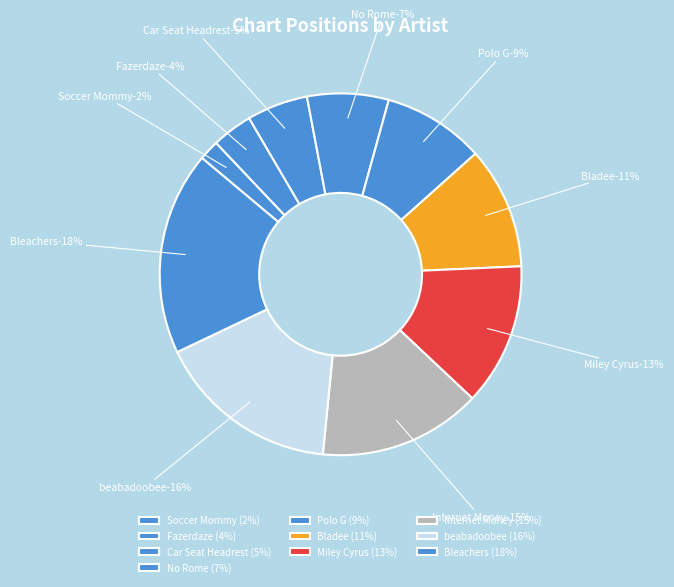

Does Polo G represent more than half of the total?

No